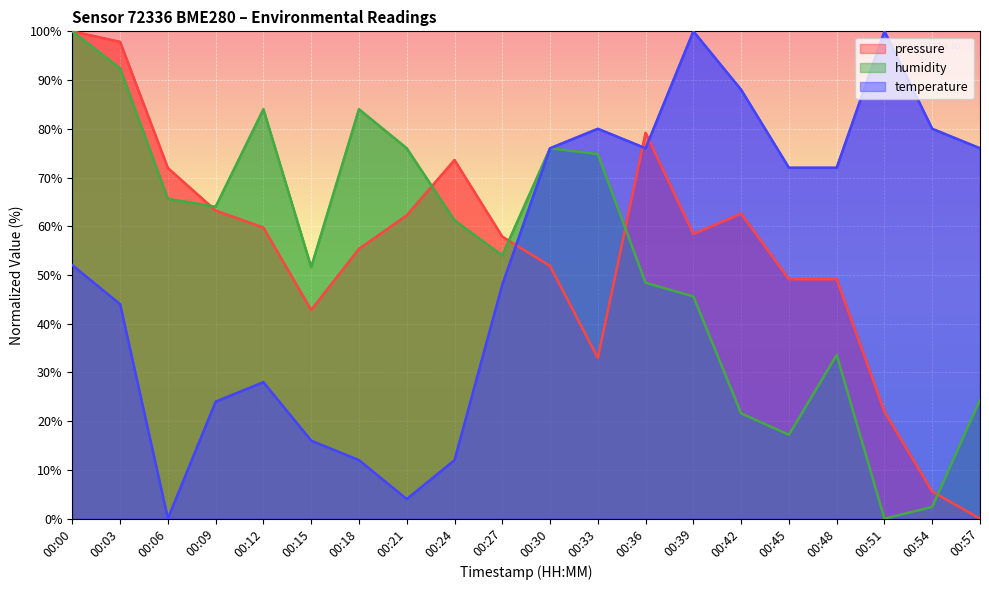

Which has a higher value, 00:15 or 00:21?

00:21